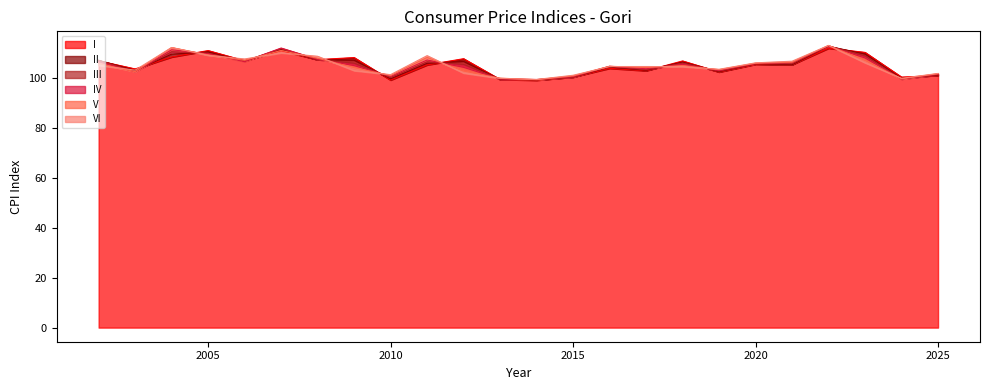

Reading right to left, extract all data points from this chart.

I: 101.2	100.6	110.5	112.2	105.6	105.7	102.6	107.0	103.1	104.1	100.6	99.3	99.6	107.9	105.5	99.4	108.4	107.6	111.2	107.1	111.2	108.6	103.8	107.1
II: 101.4	100.0	109.8	112.9	105.5	105.9	102.7	106.6	103.3	104.6	100.5	99.4	99.6	106.8	106.1	99.9	107.3	107.5	111.7	107.0	110.6	109.8	103.3	107.3
III: 101.6	99.8	109.1	113.0	105.9	105.9	103.0	106.2	103.5	104.8	100.6	99.5	99.7	105.7	106.7	100.4	106.2	107.6	112.0	107.0	110.1	110.7	102.8	107.2
IV: 101.8	99.8	108.2	113.0	106.4	106.0	103.2	105.7	103.9	104.9	100.7	99.6	99.8	104.5	107.4	100.9	105.2	107.7	112.2	106.8	109.9	111.5	102.6	106.7
V: 101.9	99.9	107.3	113.3	106.5	106.1	103.5	105.2	104.4	104.9	101.0	99.5	100.1	103.0	108.4	101.2	104.4	108.1	111.2	107.3	109.5	112.4	102.7	106.0
VI: 102.0	100.1	106.3	113.3	106.9	106.3	103.7	104.7	104.8	104.8	101.3	99.6	100.0	102.2	109.2	101.5	103.2	108.9	110.3	107.8	109.3	112.4	103.4	105.2